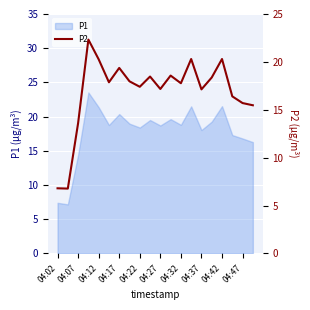

What is the highest value of the P1 series?

23.5